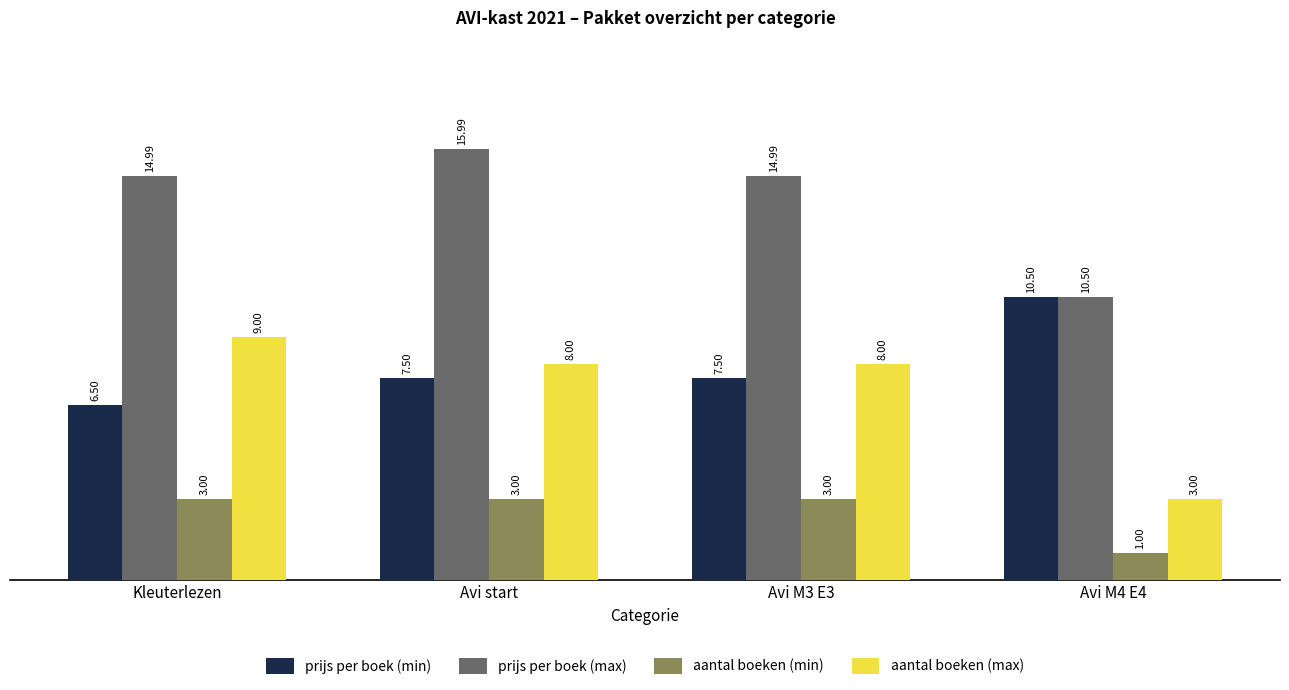

Does the chart contain any negative values?

No